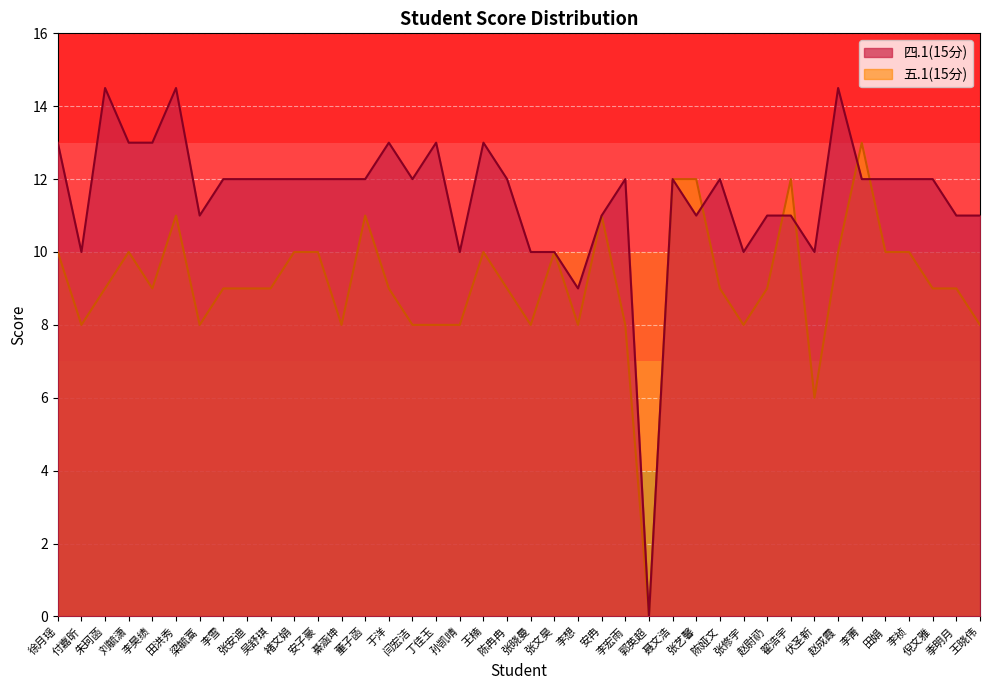

Is the value of 五.1(15分) at 张晓曼 greater than the value of 四.1(15分) at 付嘉昕?

No